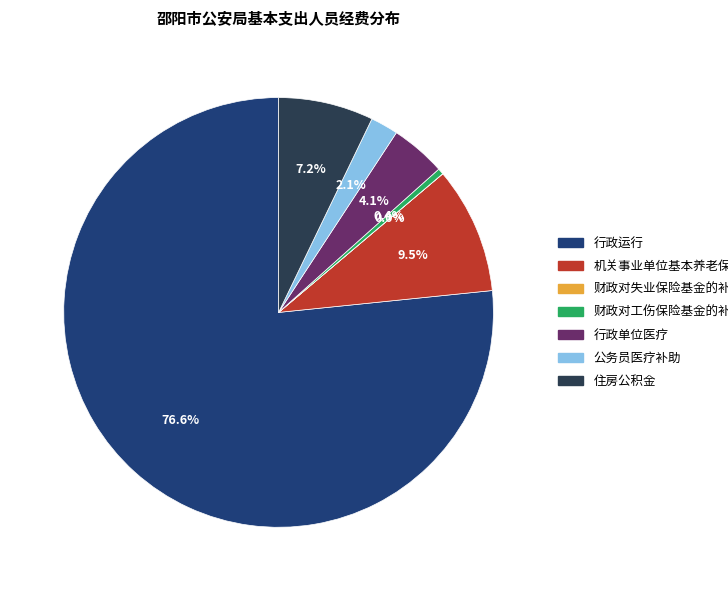

True or false: 行政运行 accounts for 77% of the total.

True